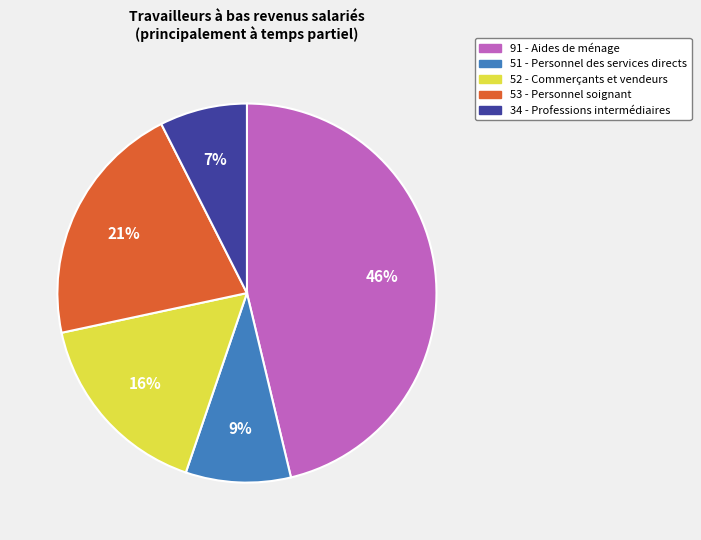

Between 51 - Personnel des services directs and 52 - Commerçants et vendeurs, which is larger?

52 - Commerçants et vendeurs